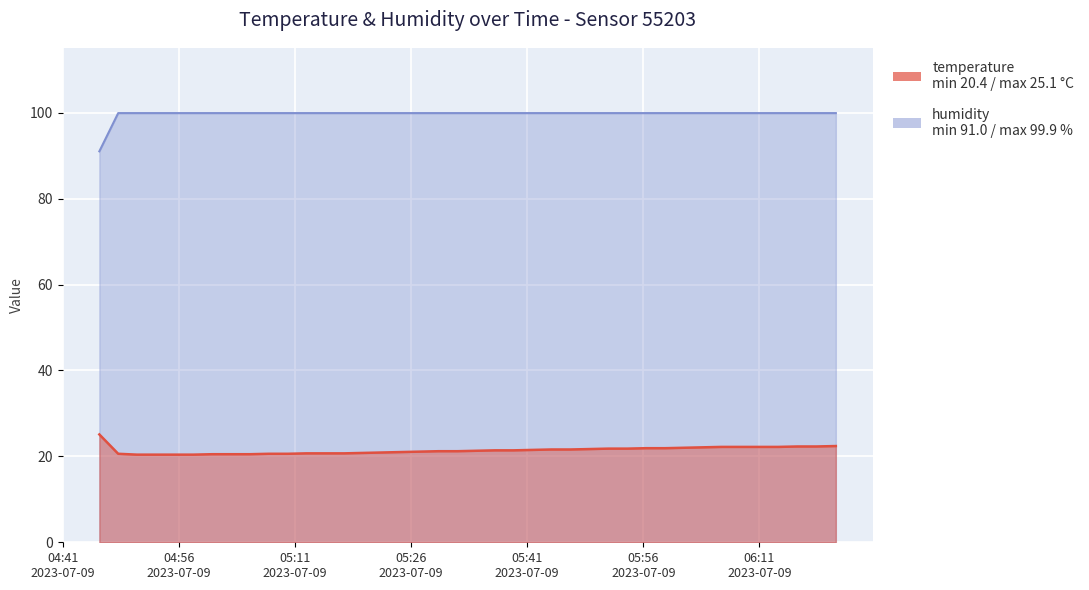

The humidity series shows 62.2 at 2023-07-09T04:55:29. True or false?

False